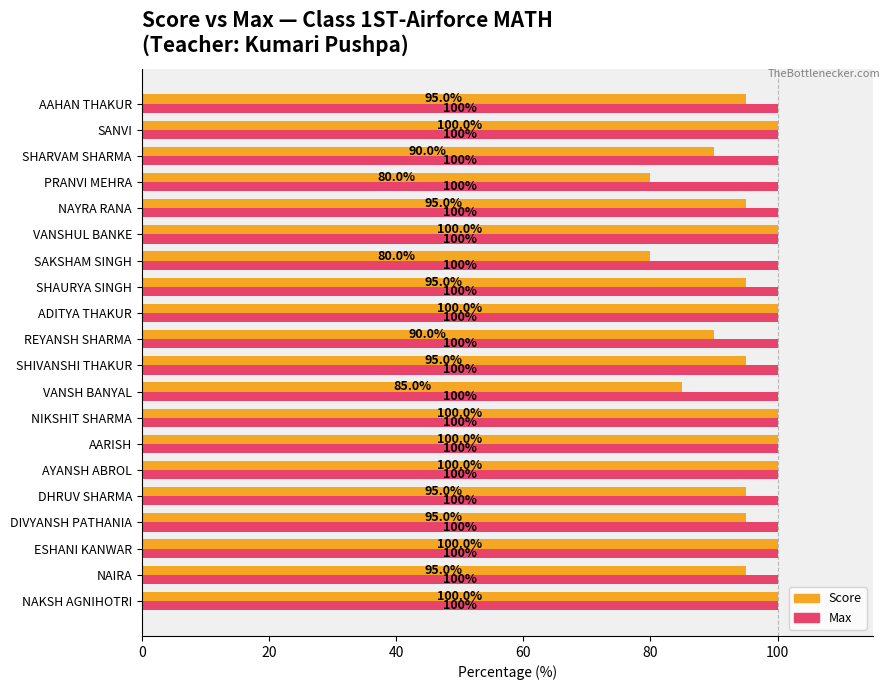

What value does the Max series have at NAKSH AGNIHOTRI?

100